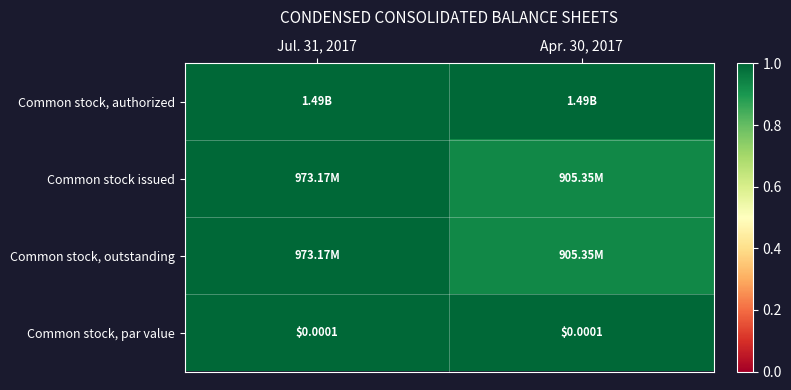

How many distinct data groups are displayed?

4